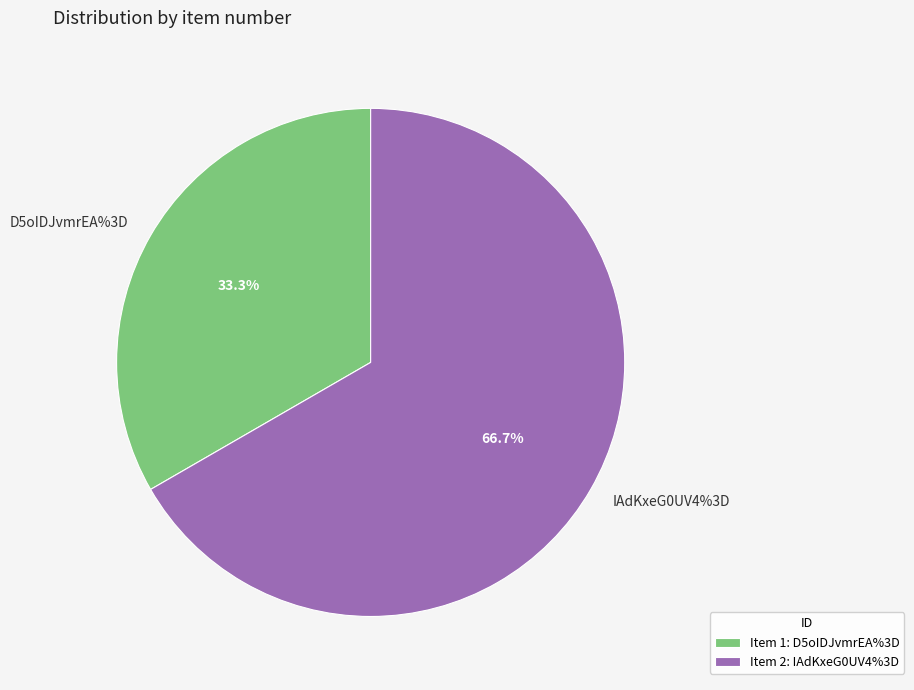

Which category accounts for the majority?

IAdKxeG0UV4%3D